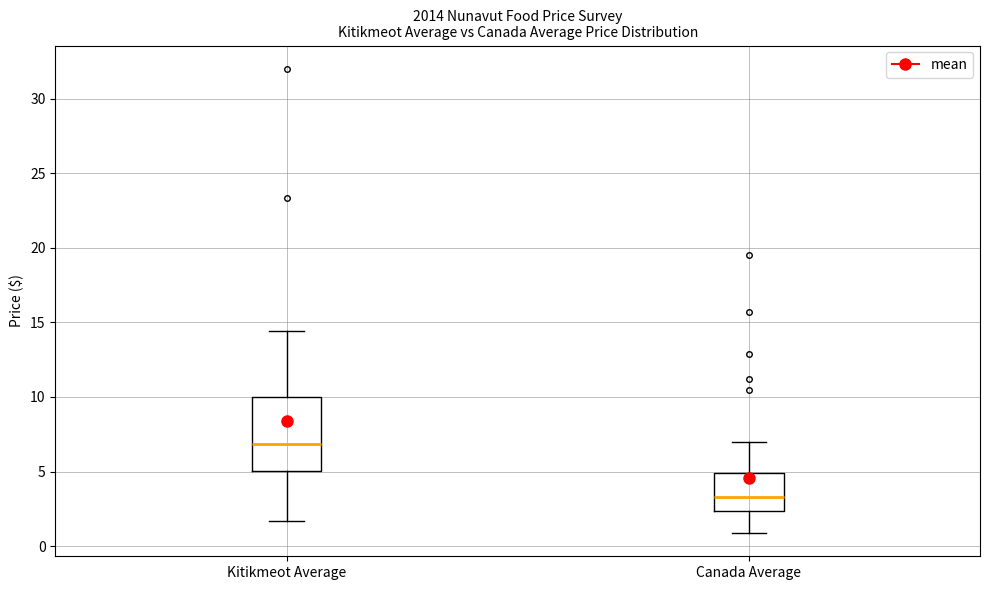

Where does the median line of the box for Kitikmeot Average sit on the y-axis? The values are not printed on the chart, so give them approximately, as read against the axis.

7.0